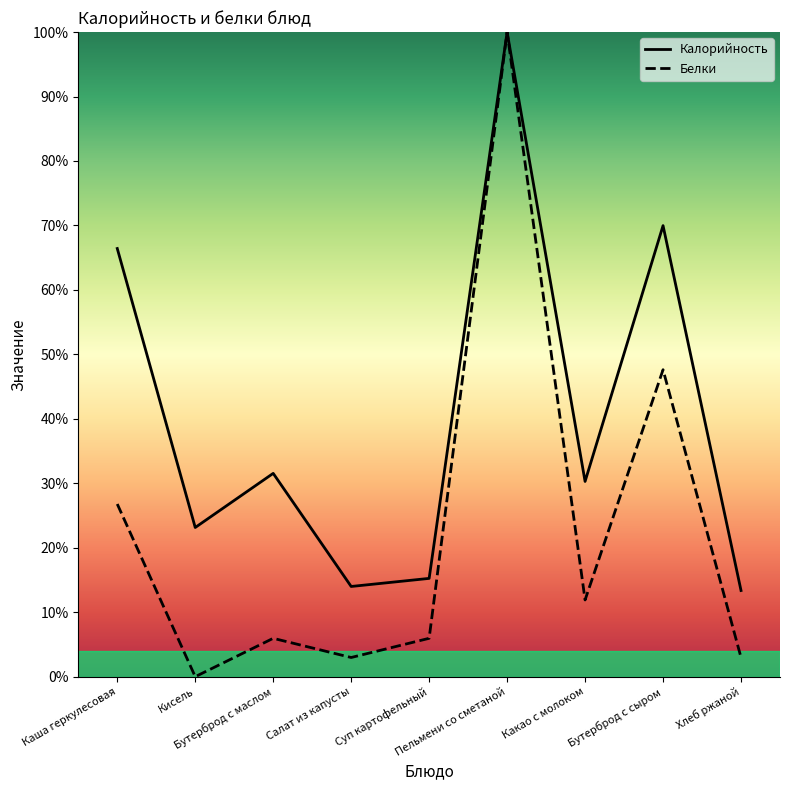

At how many categories does at least one series exceed 32?

3